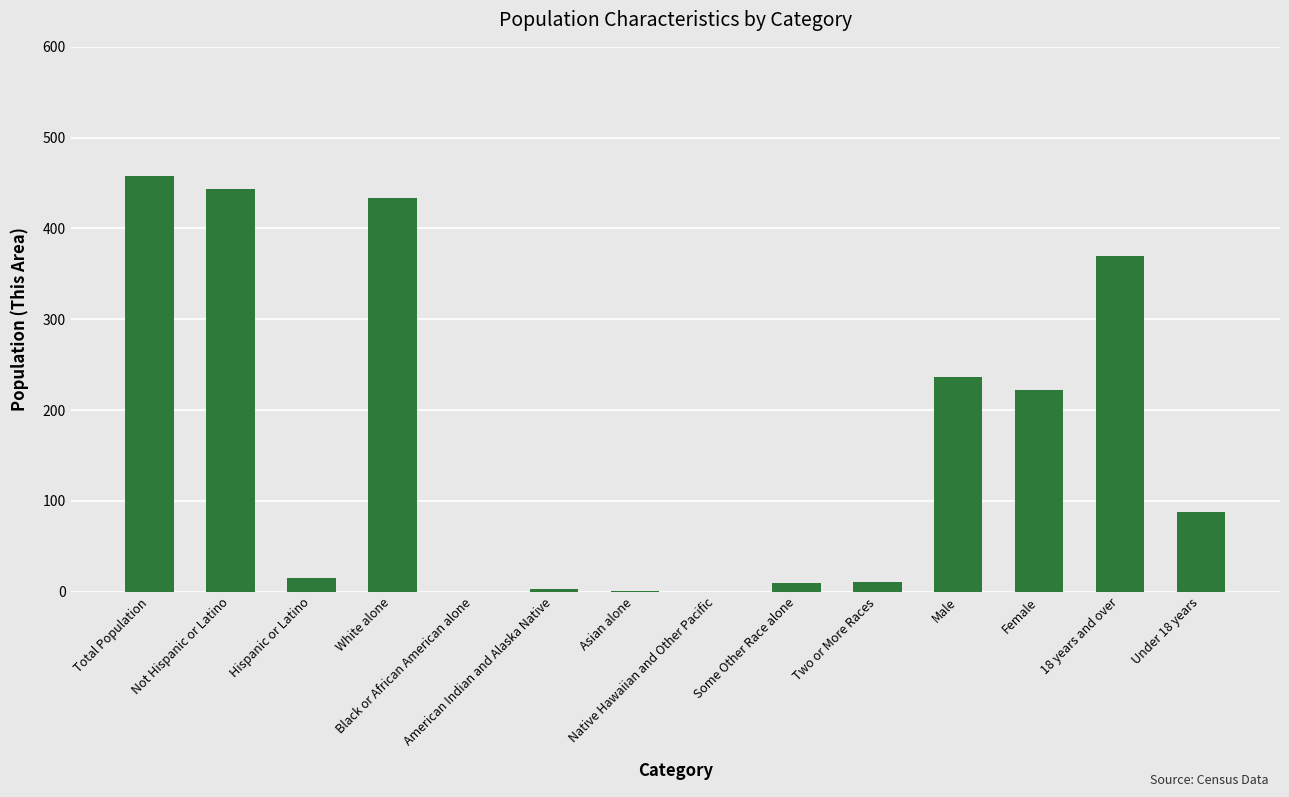

What is the sum of all values?

2290